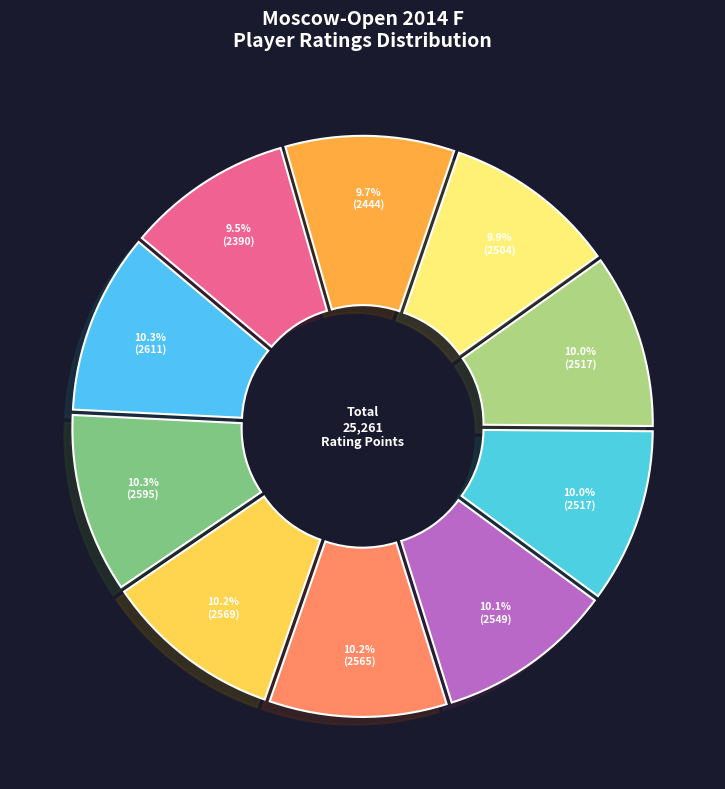

To the nearest percent, what is the average slice percentage?

10%